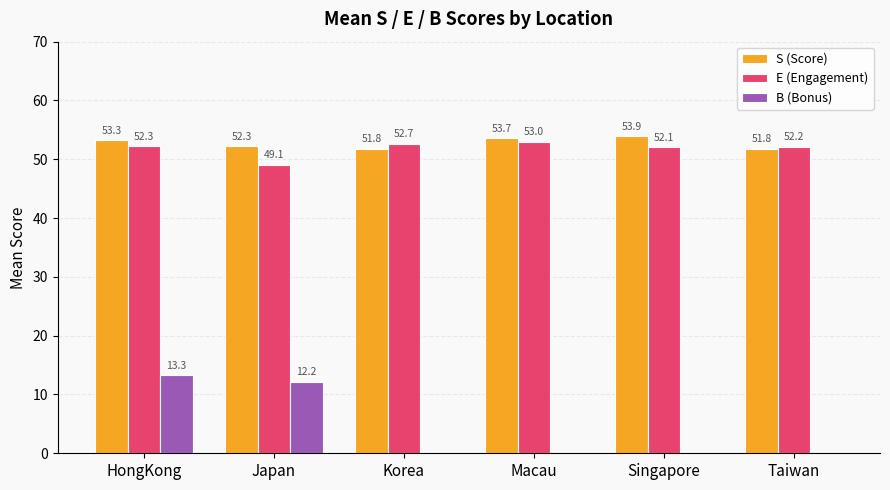

What is the approximate value of E (Engagement) at Taiwan?

52.2